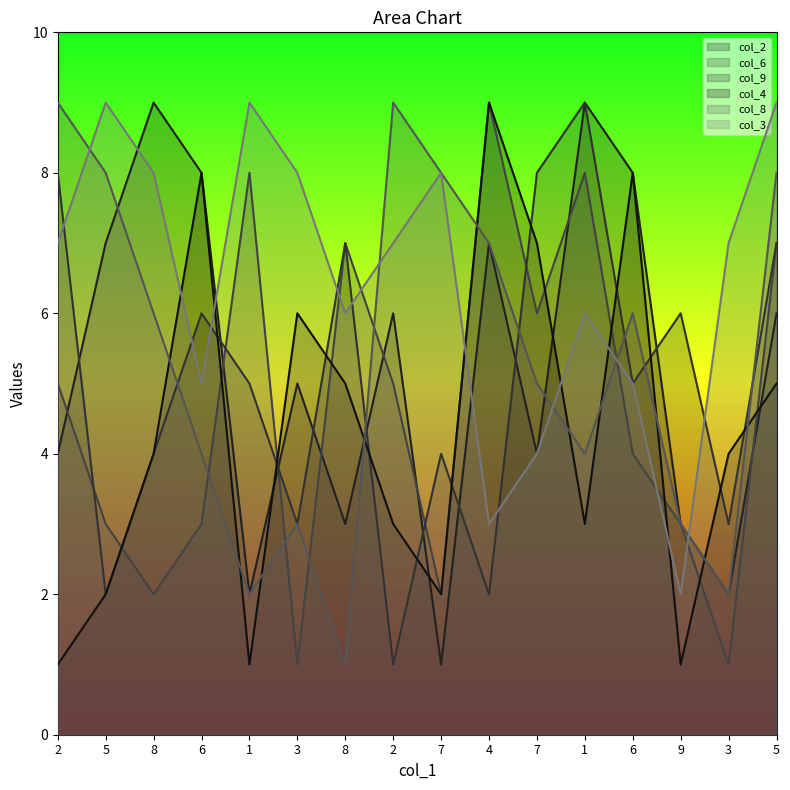

True or false: col_3 has more than 0 points higher than both neighbors.

True